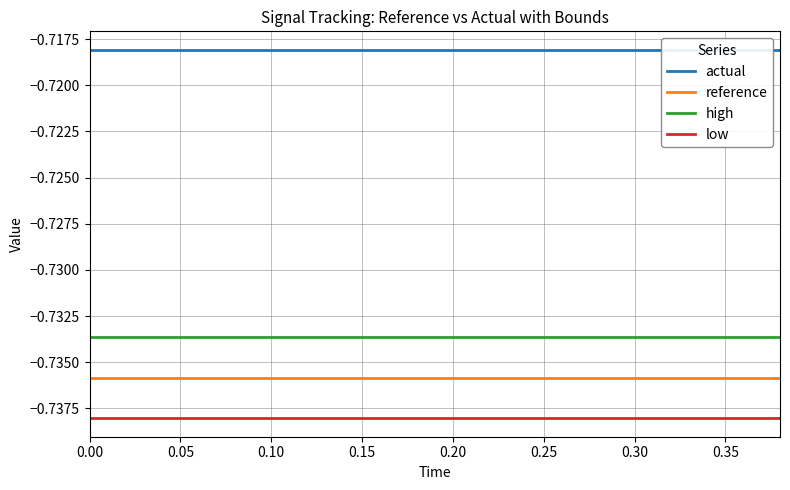

True or false: high has a value of -0.4 at 9.

False